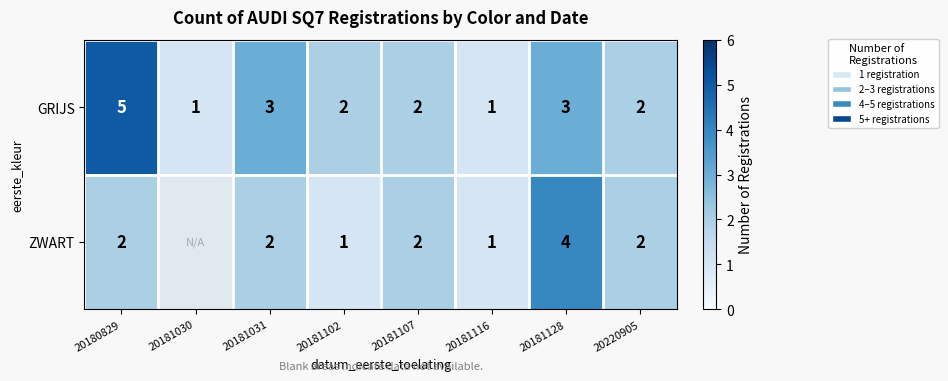

What is the highest value of the GRIJS series?

5